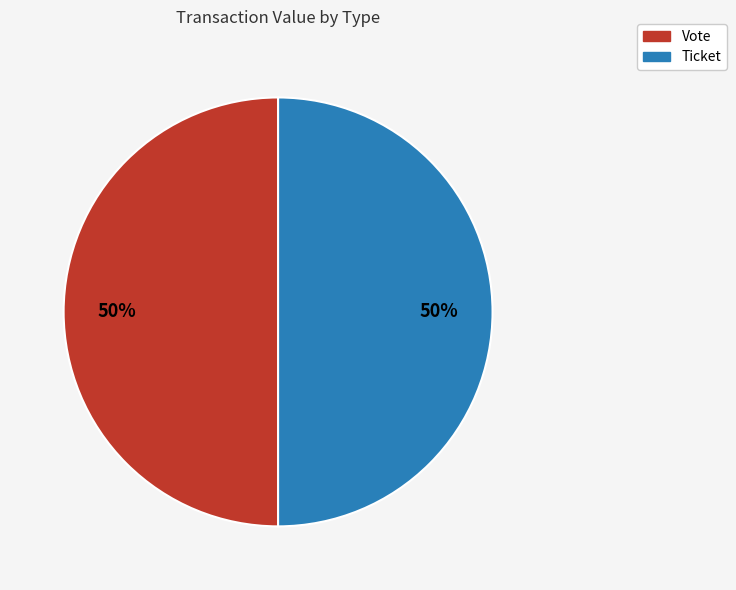

Is it true that Ticket is 50% of the pie?

True